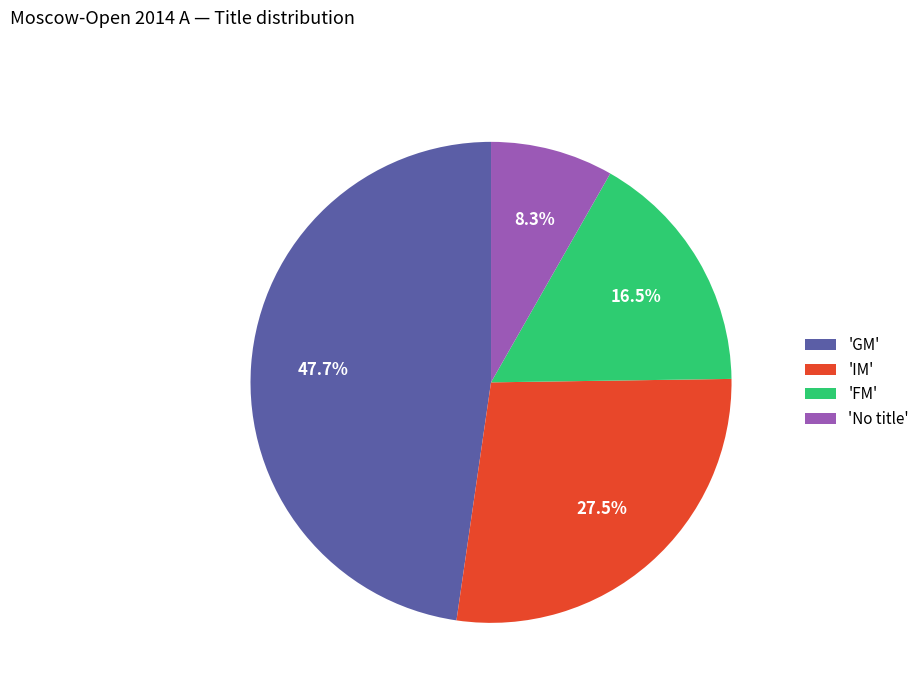

Combined, do 'GM' and 'FM' account for over 50%?

Yes